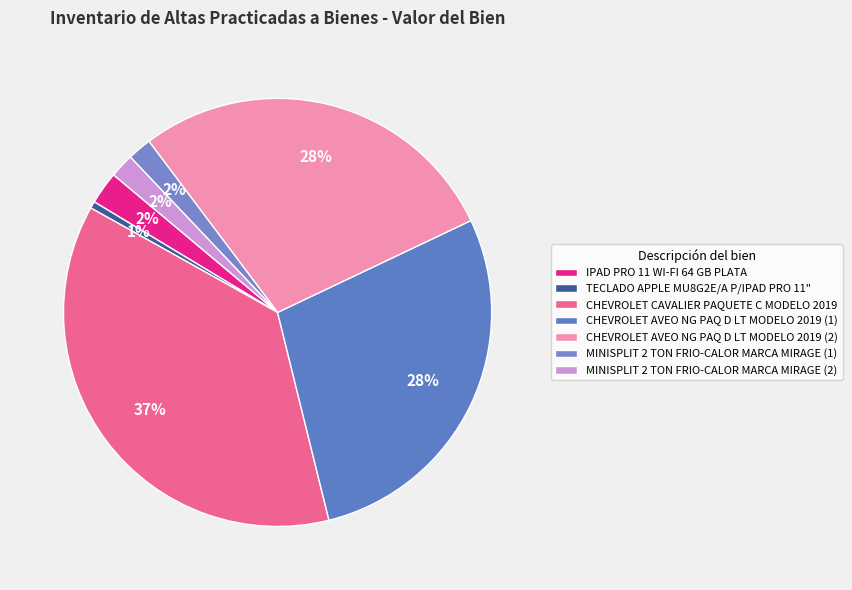

How many segments does this pie chart have?

7